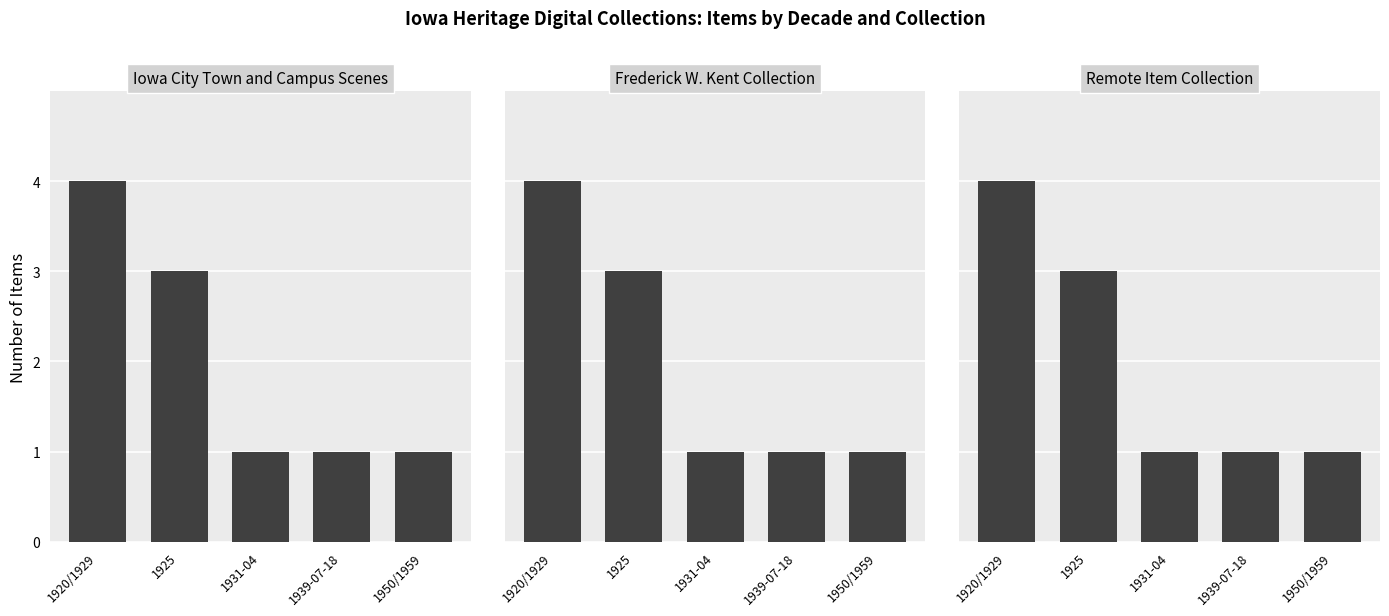

List the series in order of their peak value, lowest first.

Iowa City Town and Campus Scenes, Frederick W. Kent Collection, Remote Item Collection